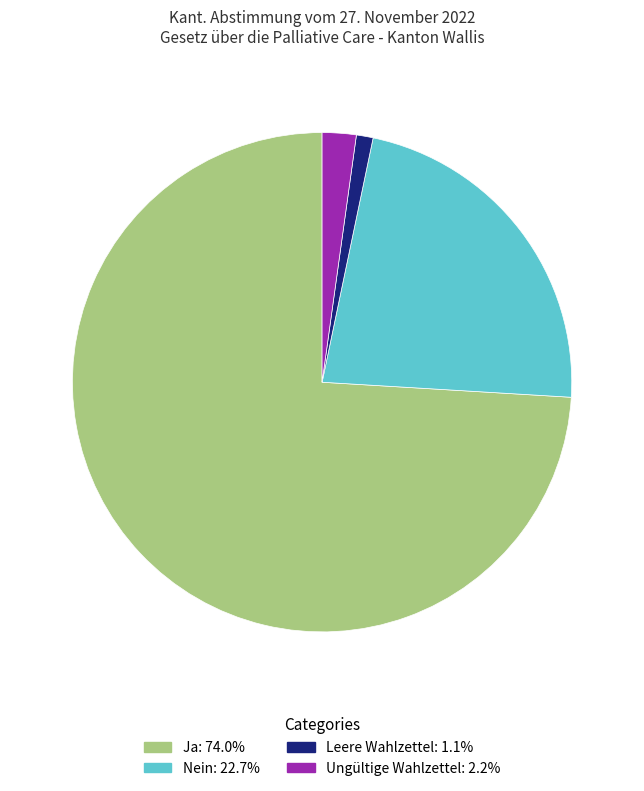

Does any single category account for the majority?

Yes